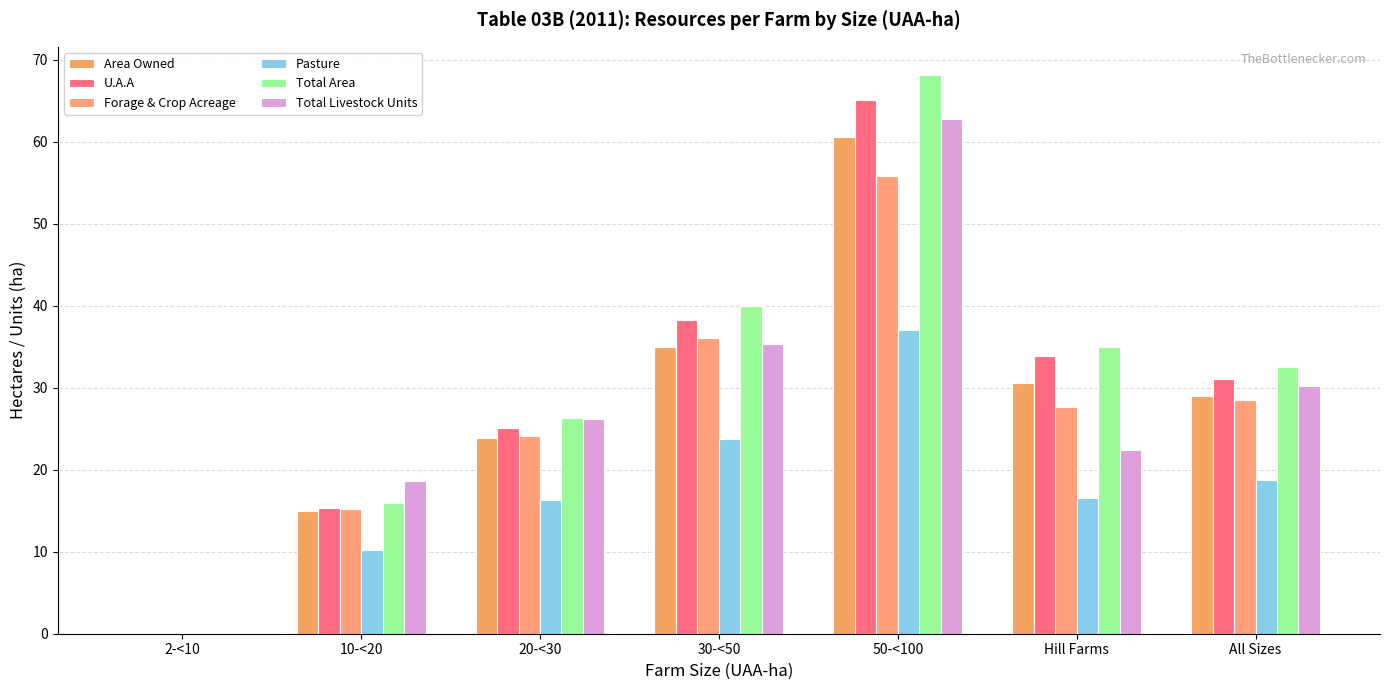

What is the maximum value for Area Owned?

60.6